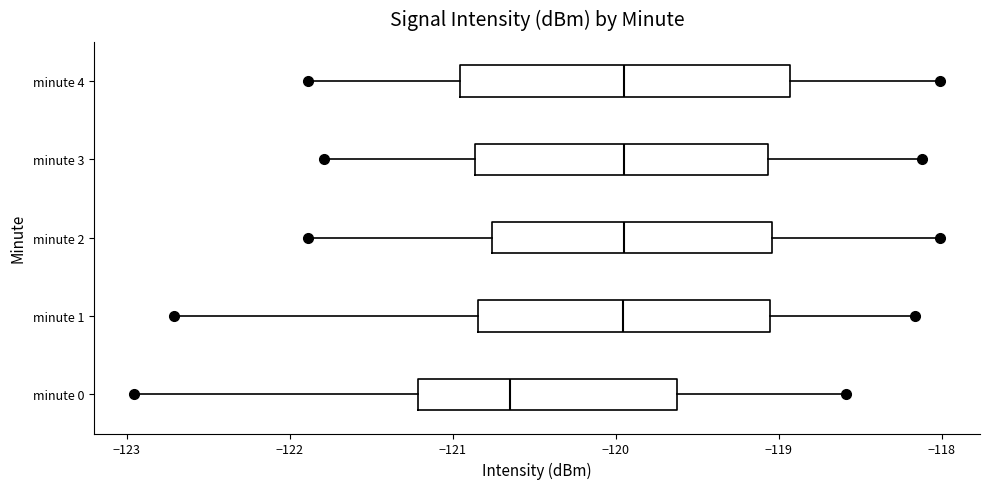

Which box has the furthest to the left median line?

minute 0